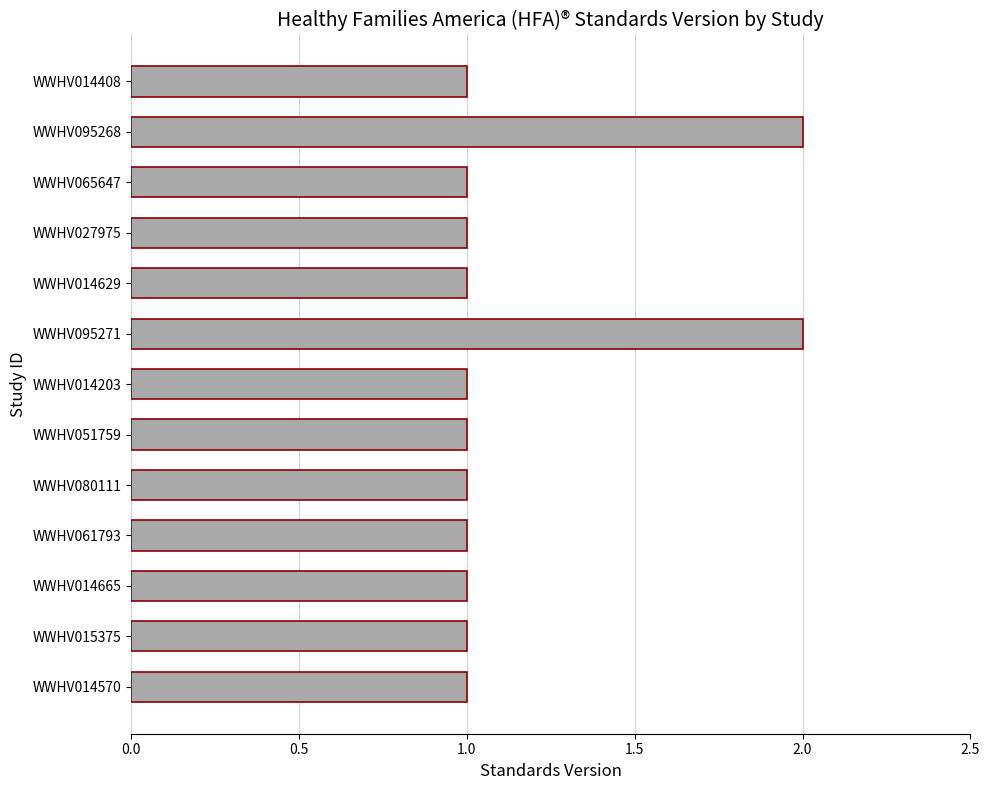

What is the difference between the maximum and minimum values?

1